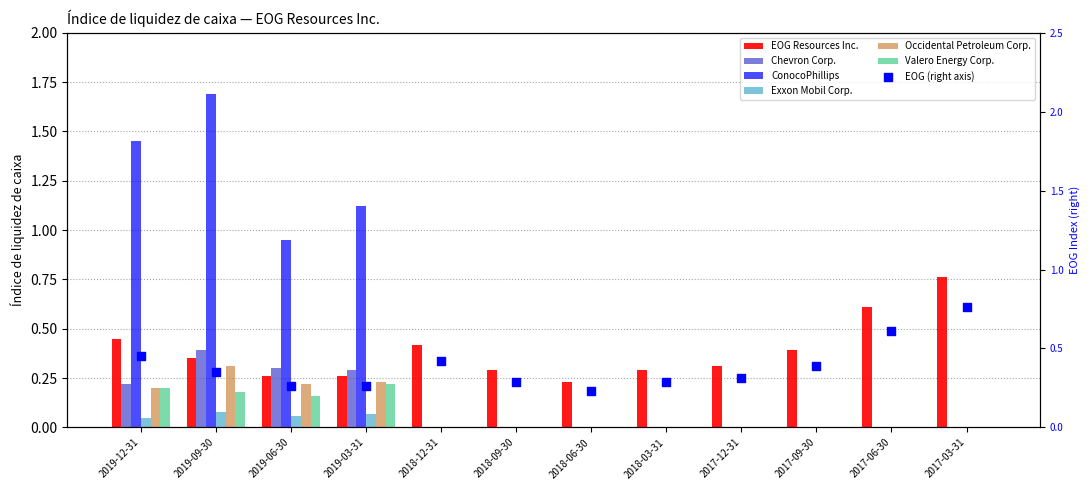

At how many categories does at least one series exceed 0?

12